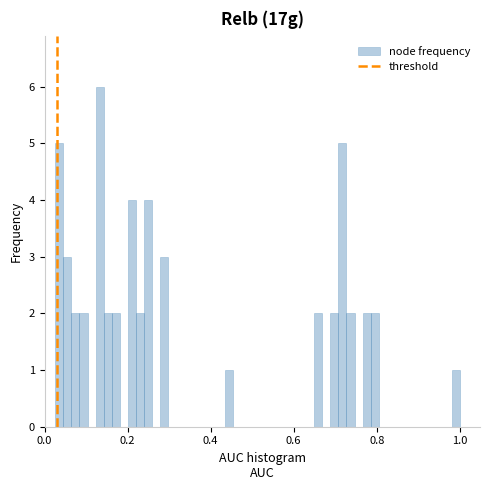

Around what value on the x-axis is the tallest bar? Give the approximate position of its centre, as read against the axis.

0.14